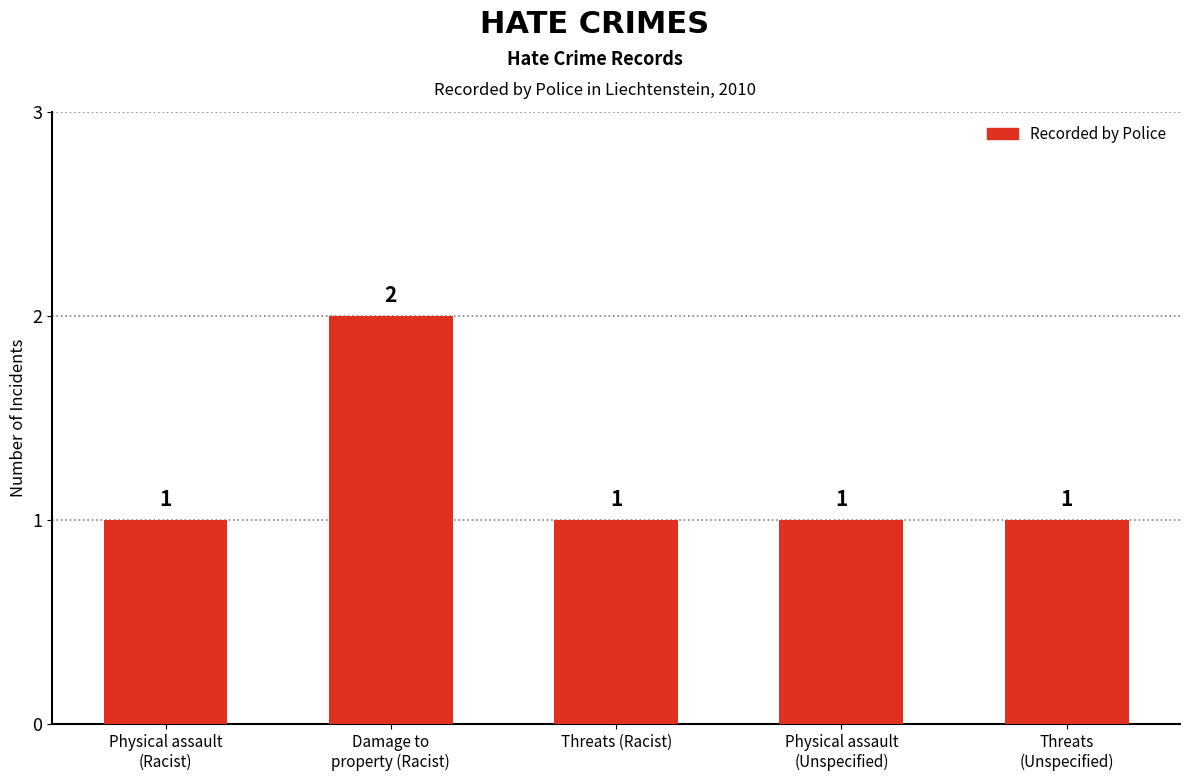

What position from the left is Physical assault
(Racist)?

1